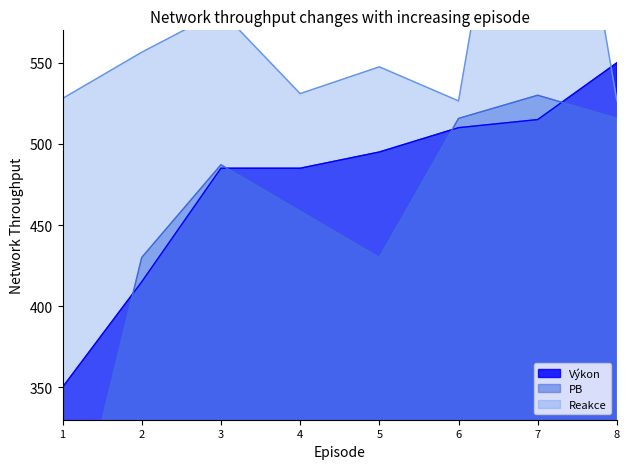

What is the lowest value of the Výkon series?

350.0